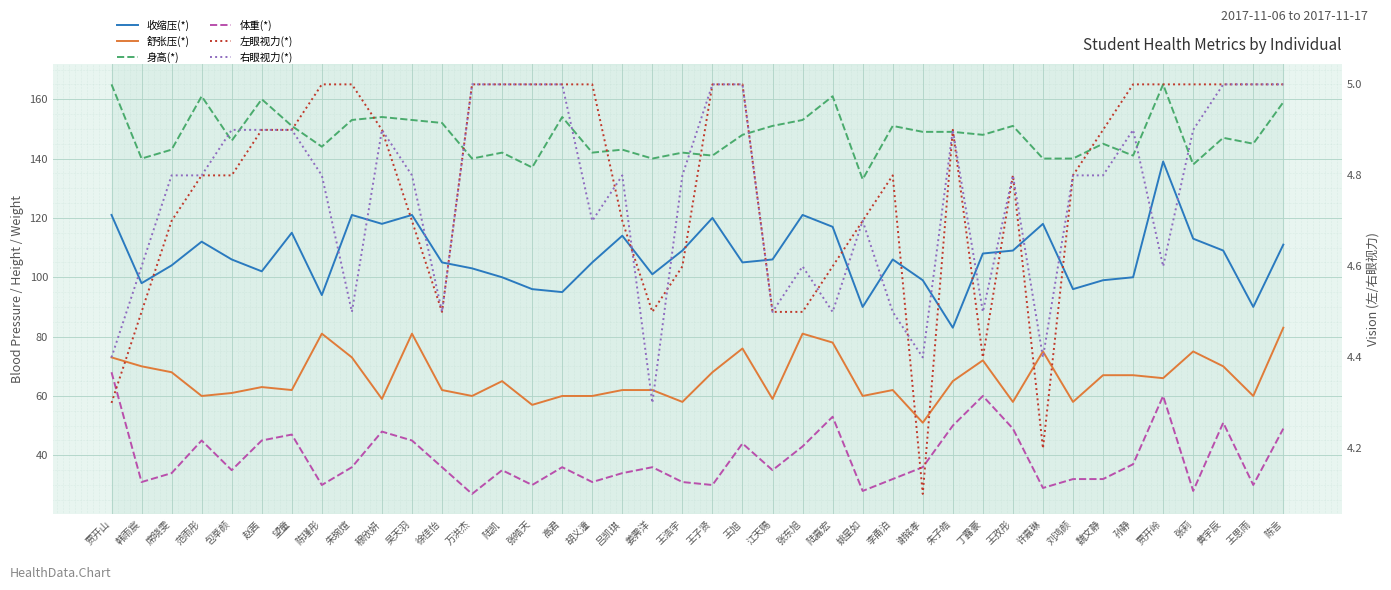

The 右眼视力(*) series shows 3.2 at 魏文静. True or false?

False